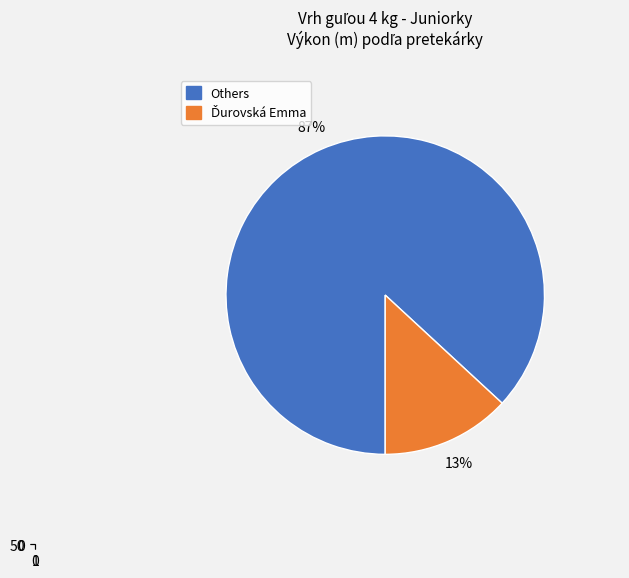

The Grznárová Alexandra slice represents 15% of the pie. True or false?

False